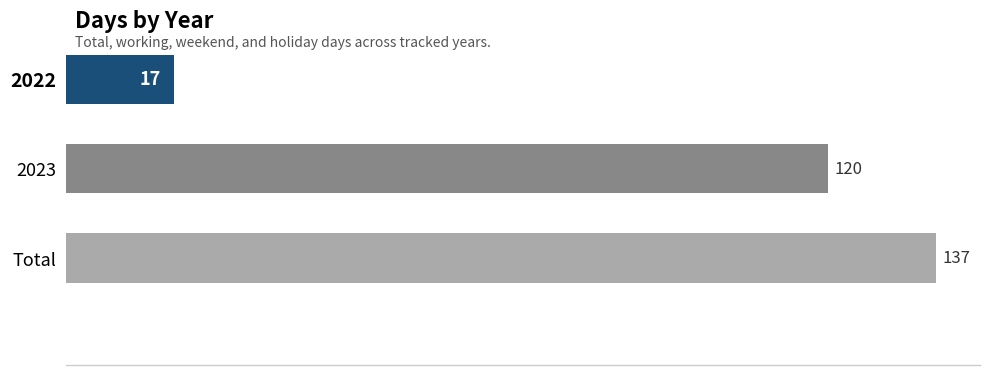

The chart shows a value of 77 at 2023. True or false?

False